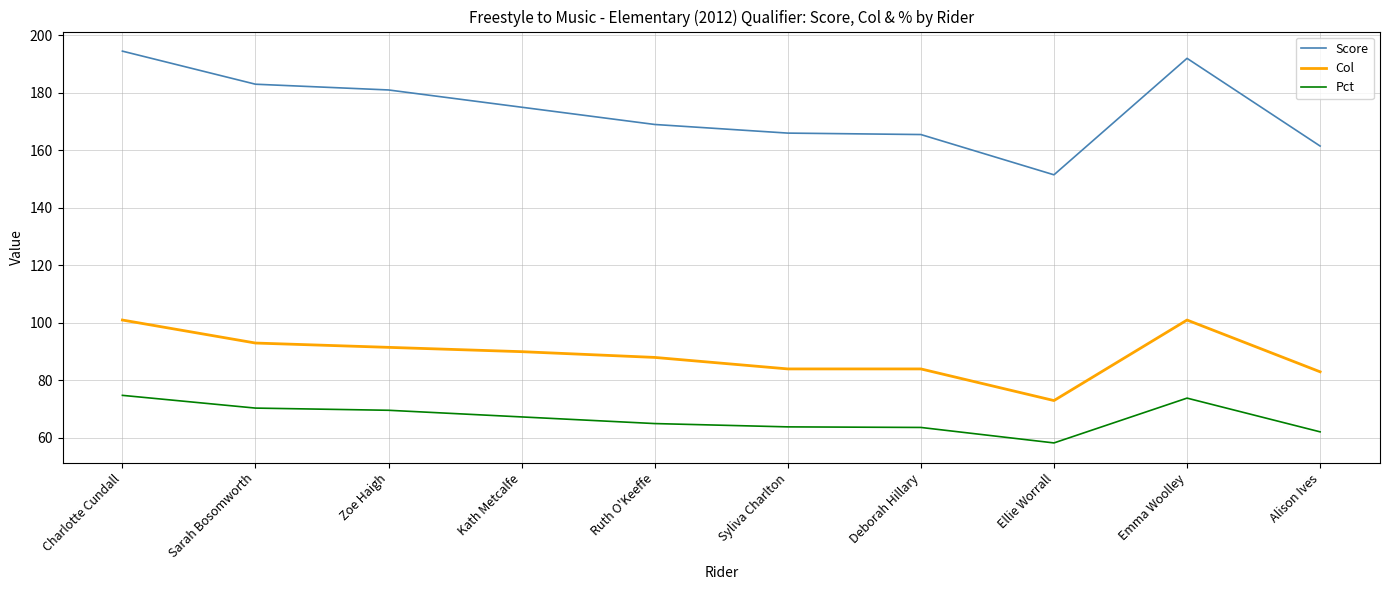

What is the difference between the second highest and minimum values in the Pct series?

15.6